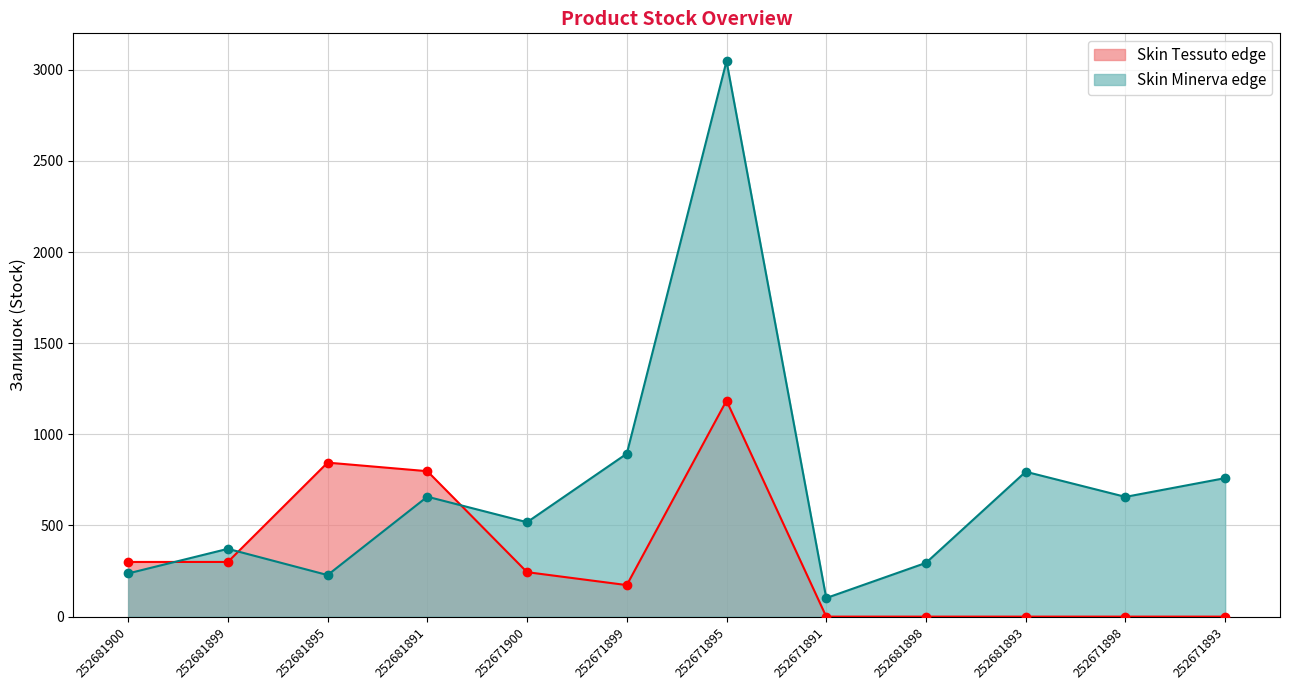

True or false: Skin Minerva edge and Skin Tessuto edge cross at least once.

True